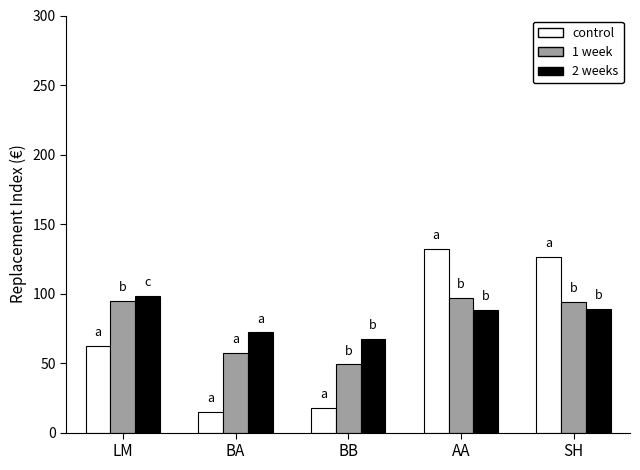

Are the bars grouped side by side (vs. stacked)?

Yes